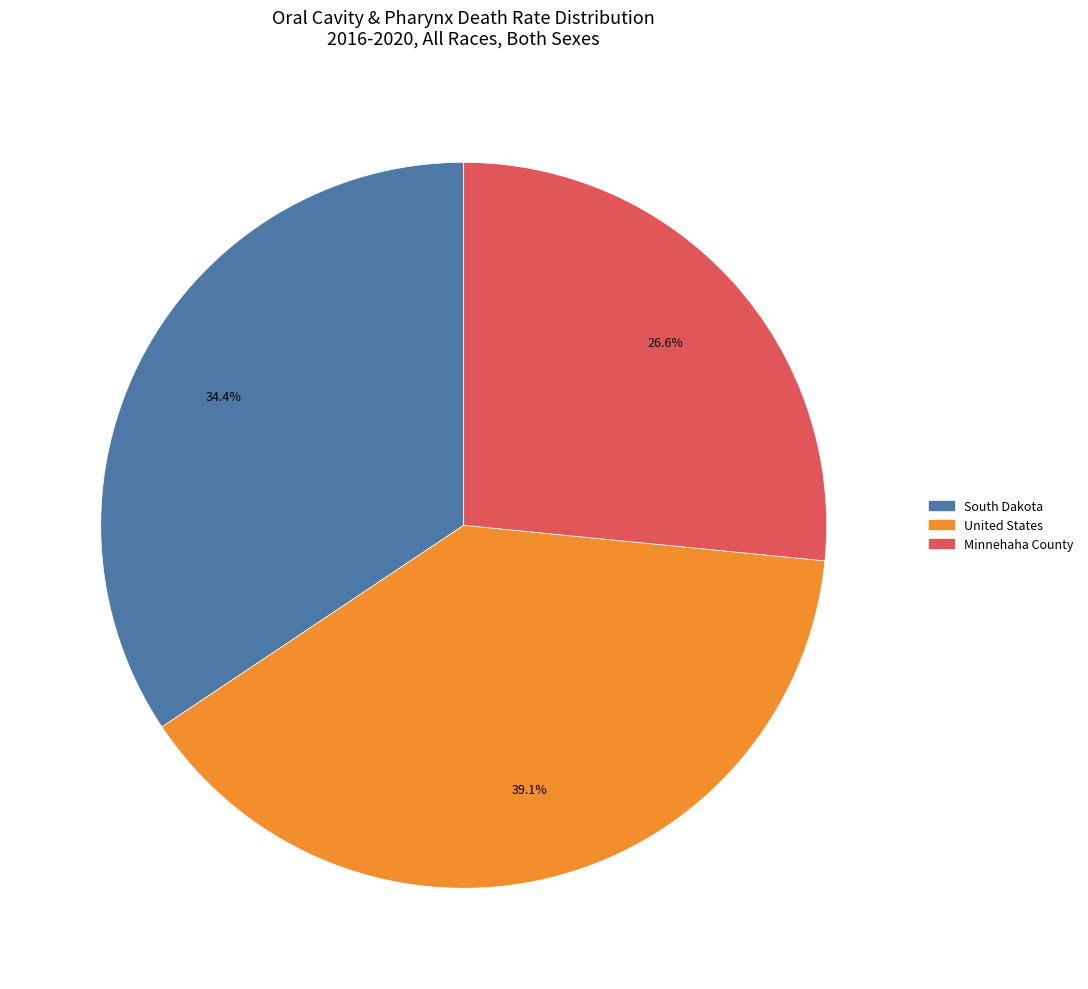

Approximately how many times larger is the value at United States compared to Minnehaha County?

1.5